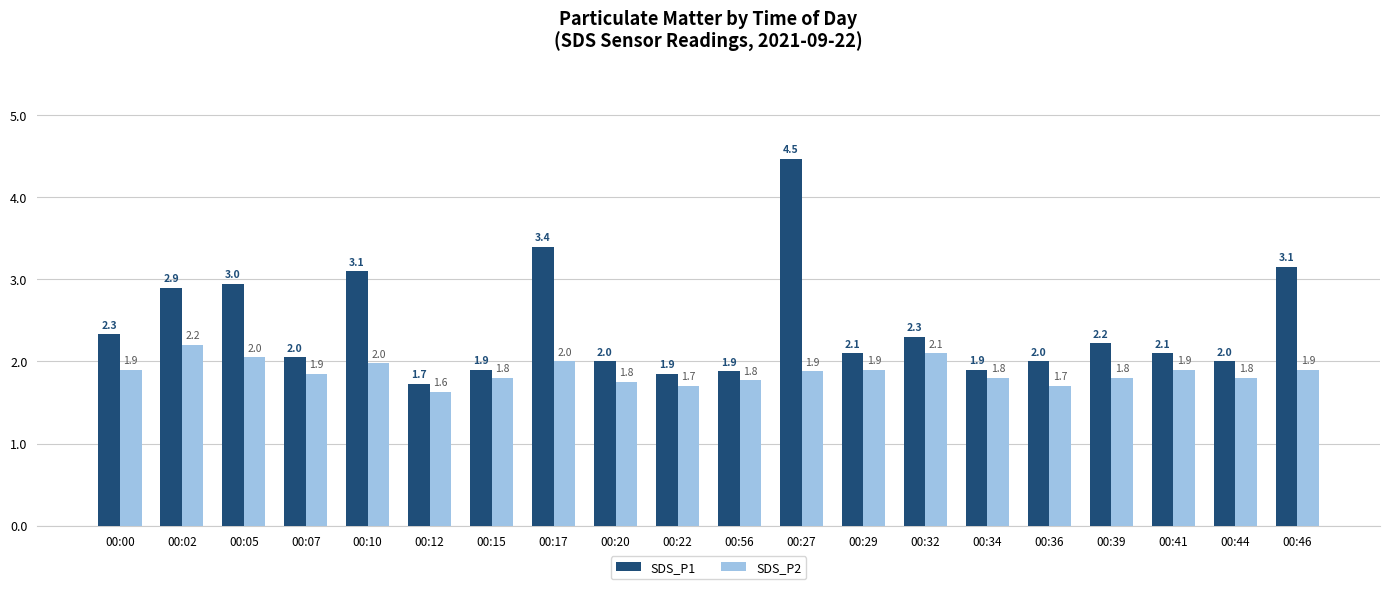

What is the greatest value displayed?

4.5